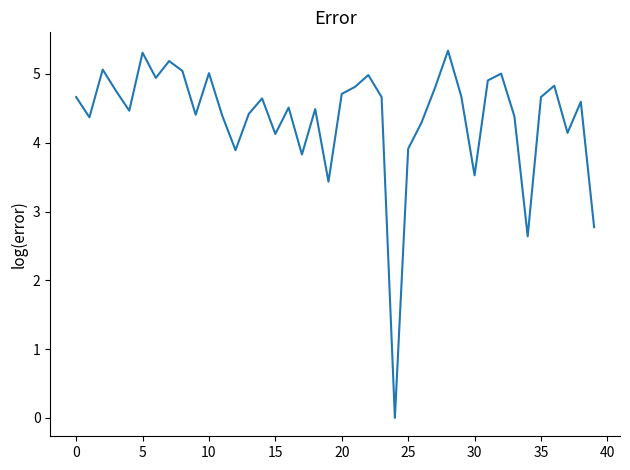

What is the greatest value displayed?

5.3